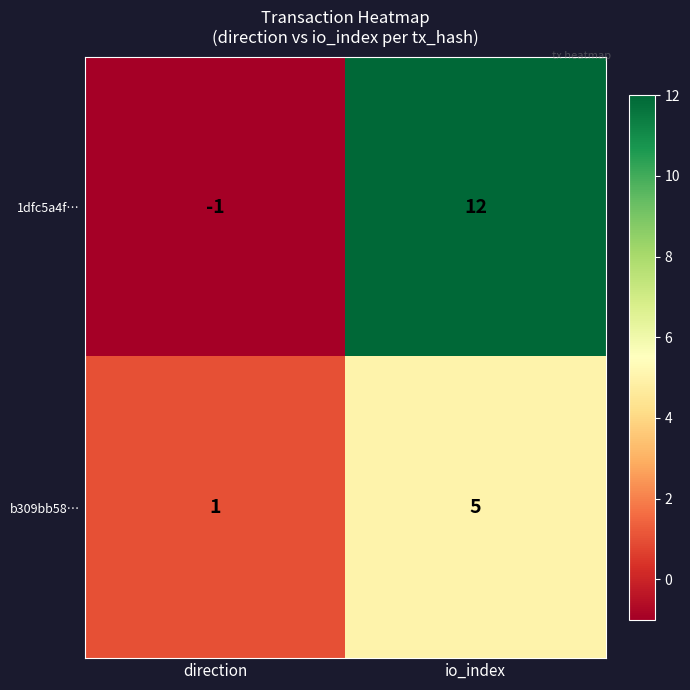

At io_index, list the series in order from smallest to largest.

b309bb58…, 1dfc5a4f…